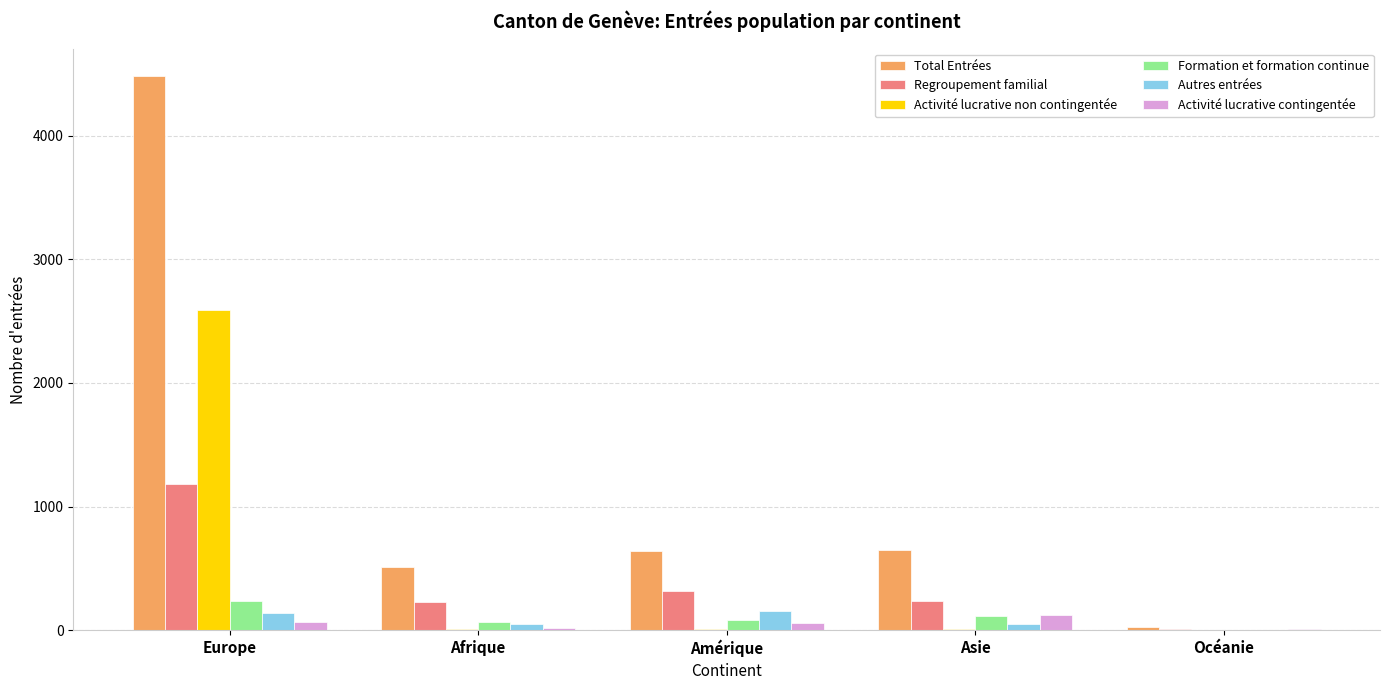

The Total Entrées series shows 509 at Afrique. True or false?

True